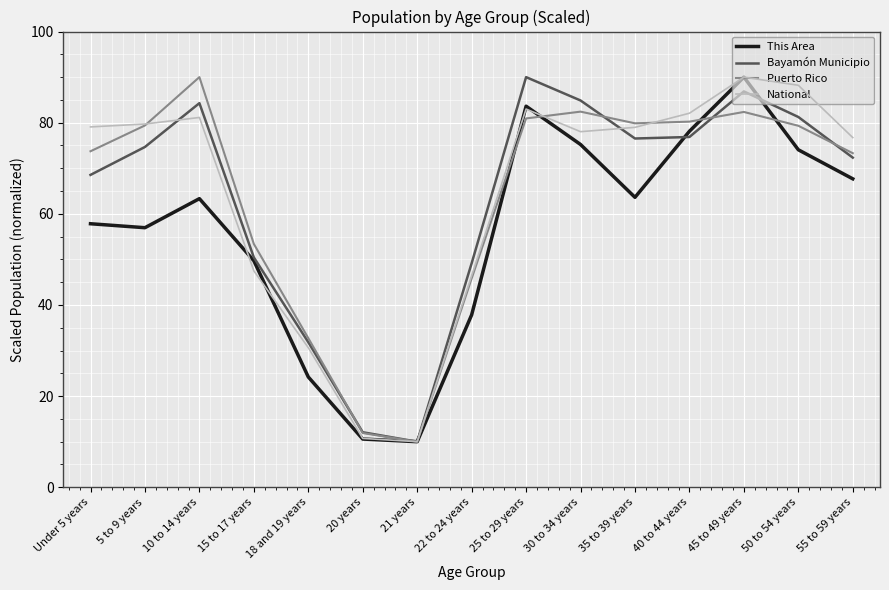

The value of Puerto Rico at 5 to 9 years is 79.4. True or false?

True